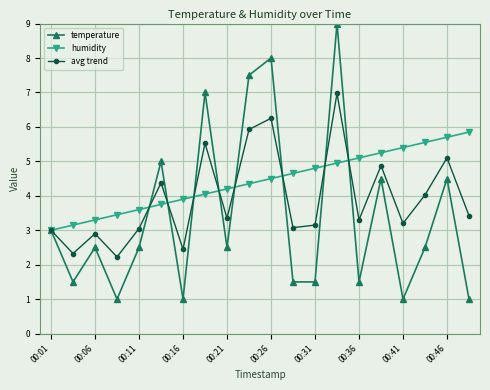

True or false: avg trend has more than 2 interior local peaks.

True